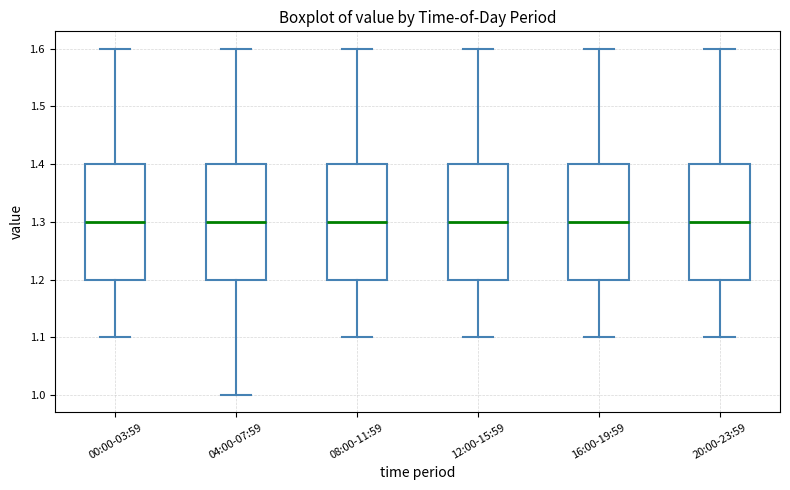

Where is the upper edge of the box for 00:00-03:59 on the y-axis? The values are not printed on the chart, so give them approximately, as read against the axis.

1.4